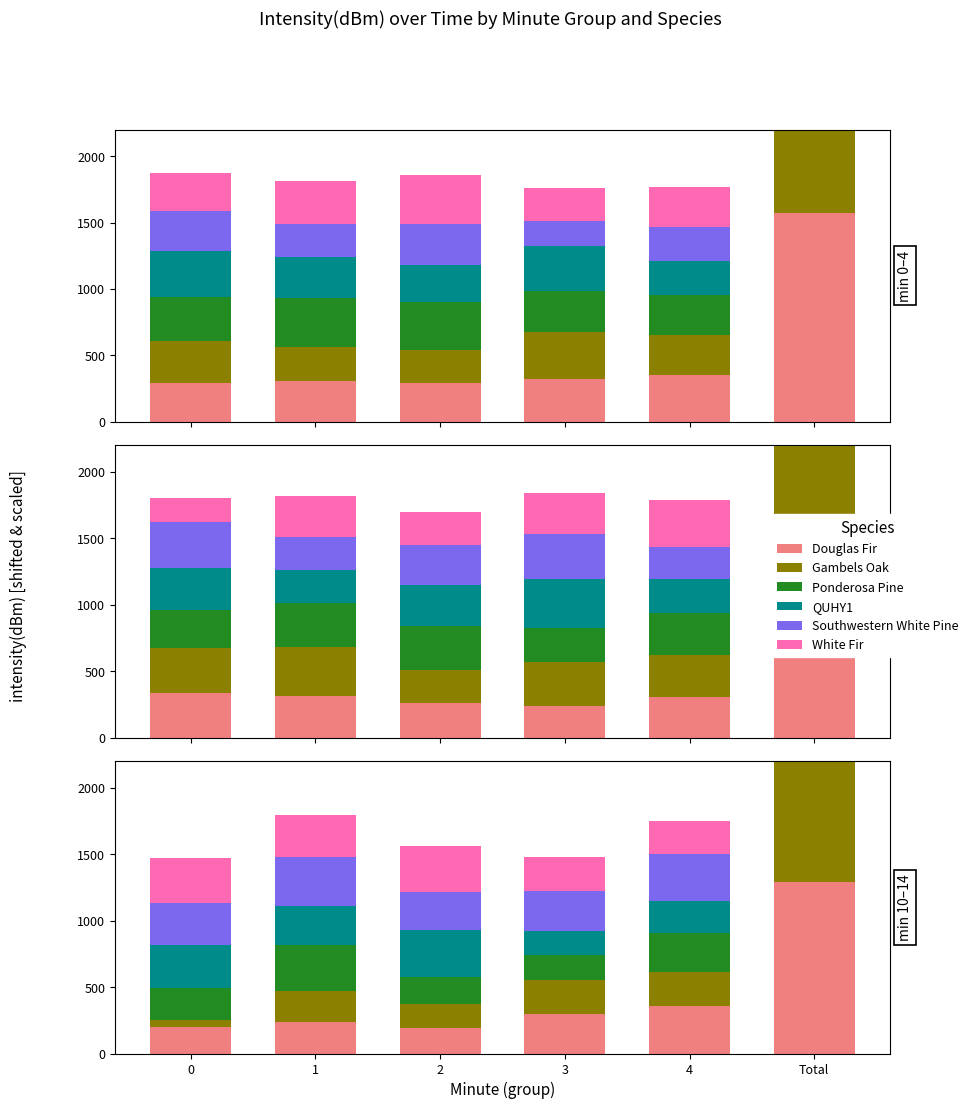

How many data points in Southwestern White Pine are above 354?

3